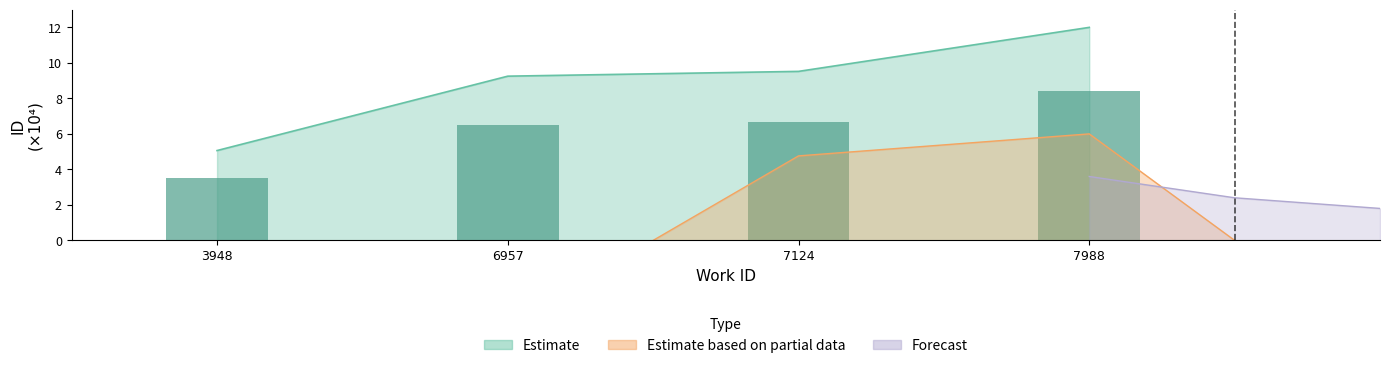

Rank the categories by value from highest to lowest.

7988, 7124, 6957, 3948